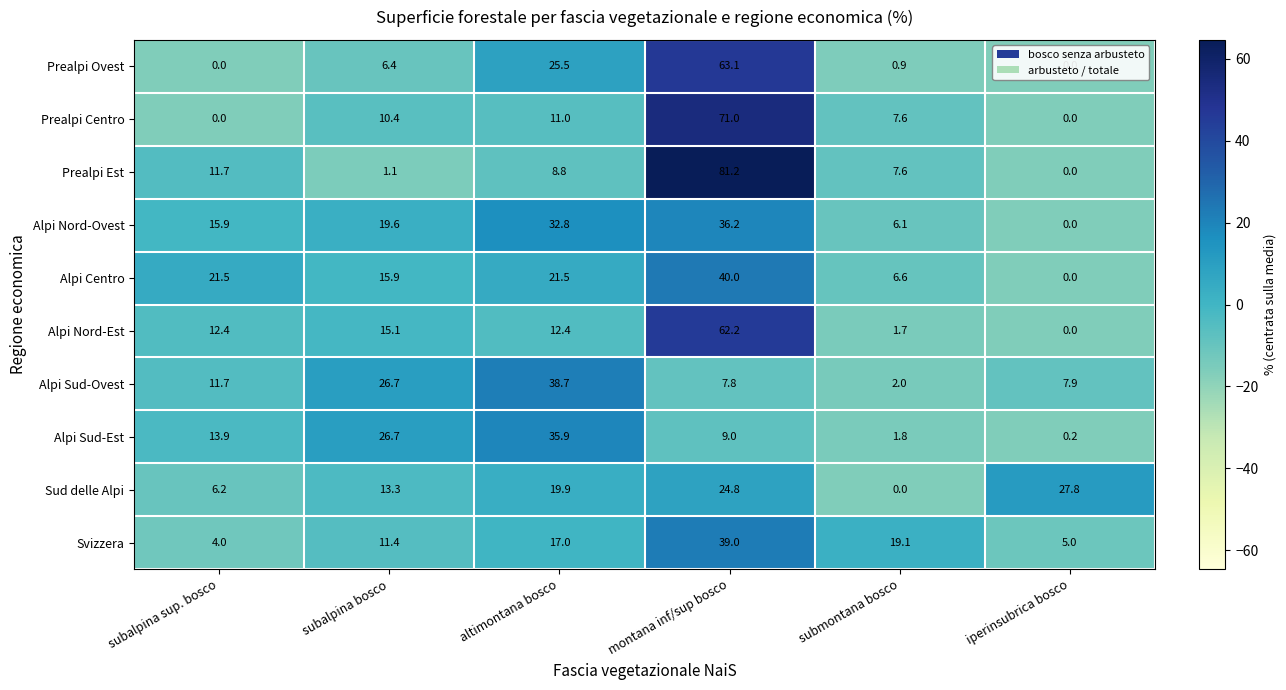

Which series has the largest total across all categories?

Alpi Nord-Ovest